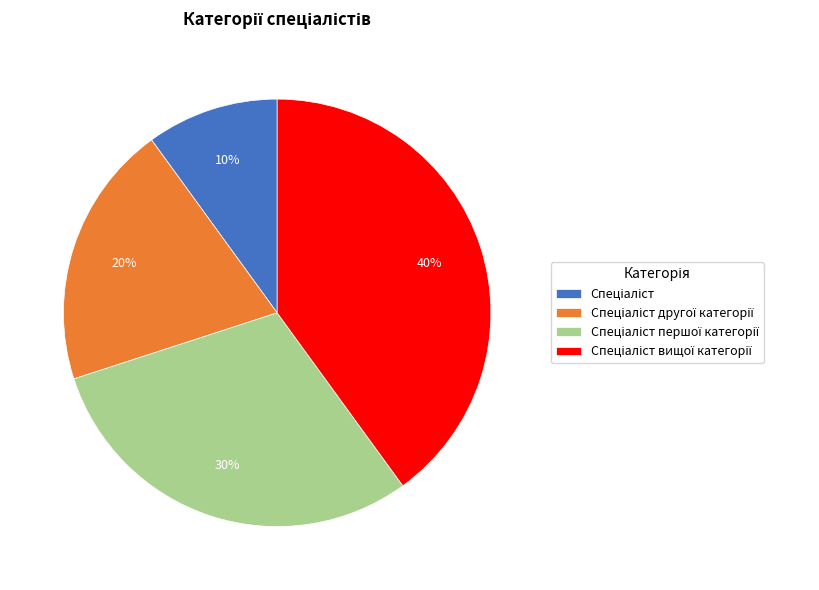

Is there any slice that represents more than half of the pie?

No